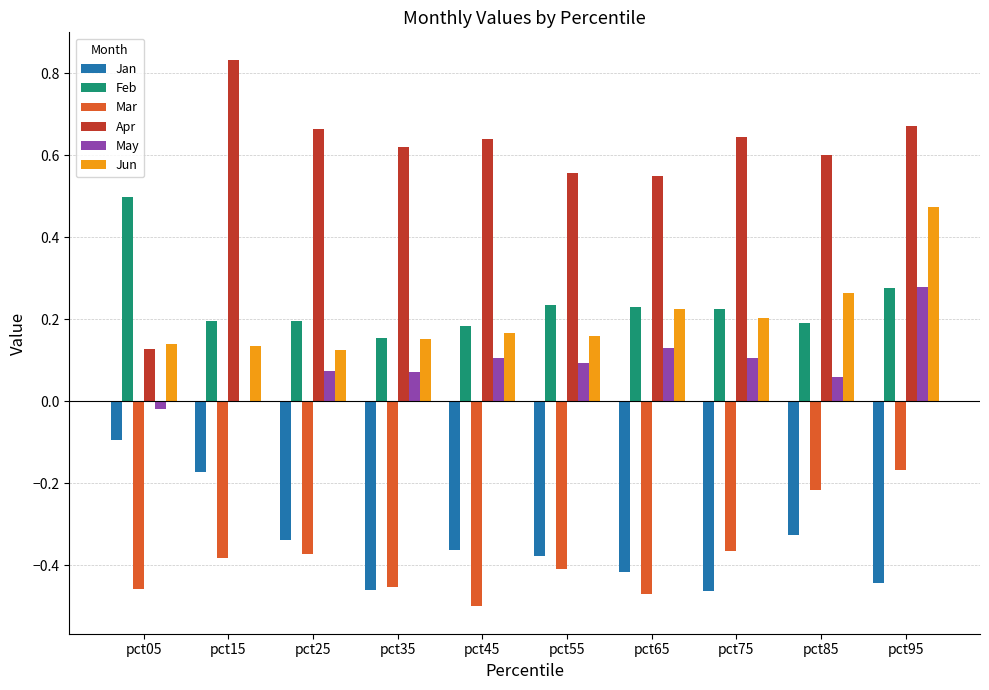

Which label corresponds to the largest value in the chart?

pct15